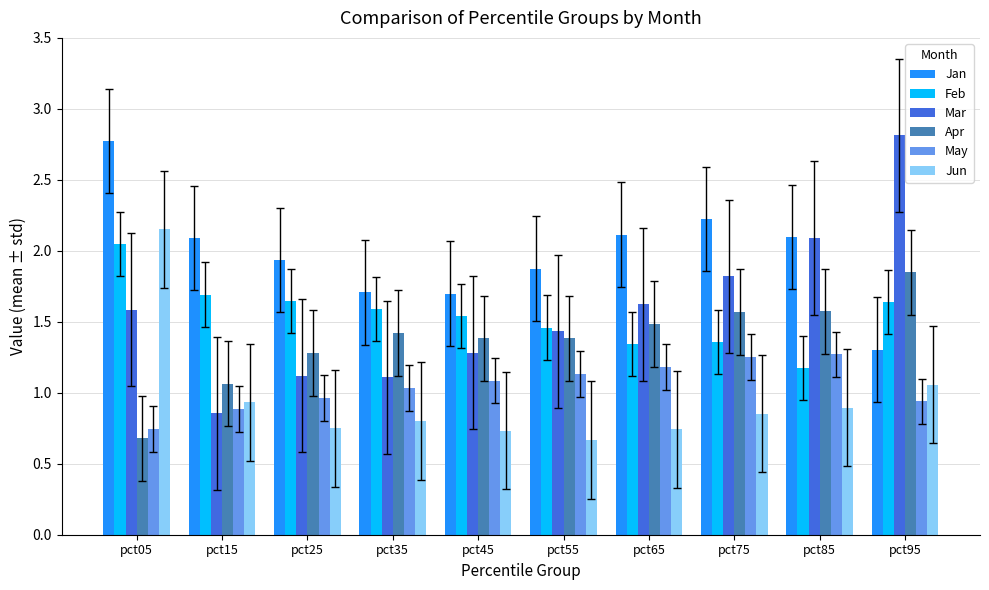

Which series has the largest range (max minus min)?

Mar